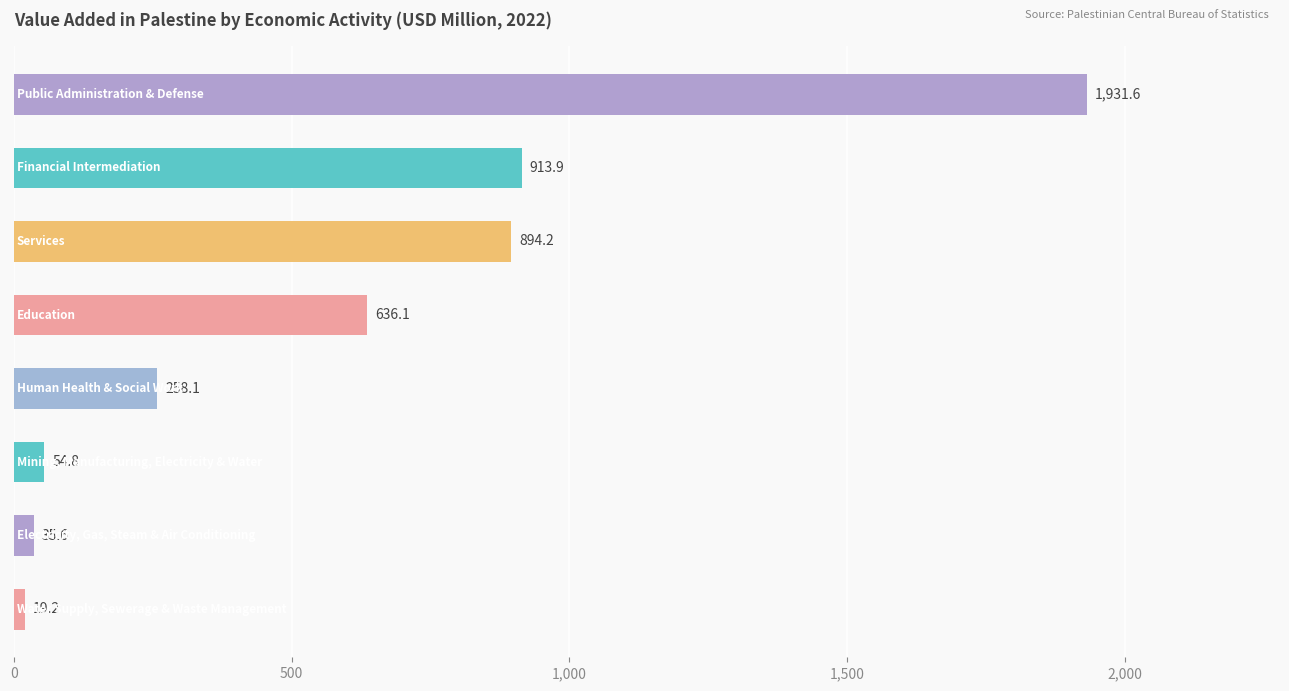

What is the difference between the second highest and second lowest values?

878.3